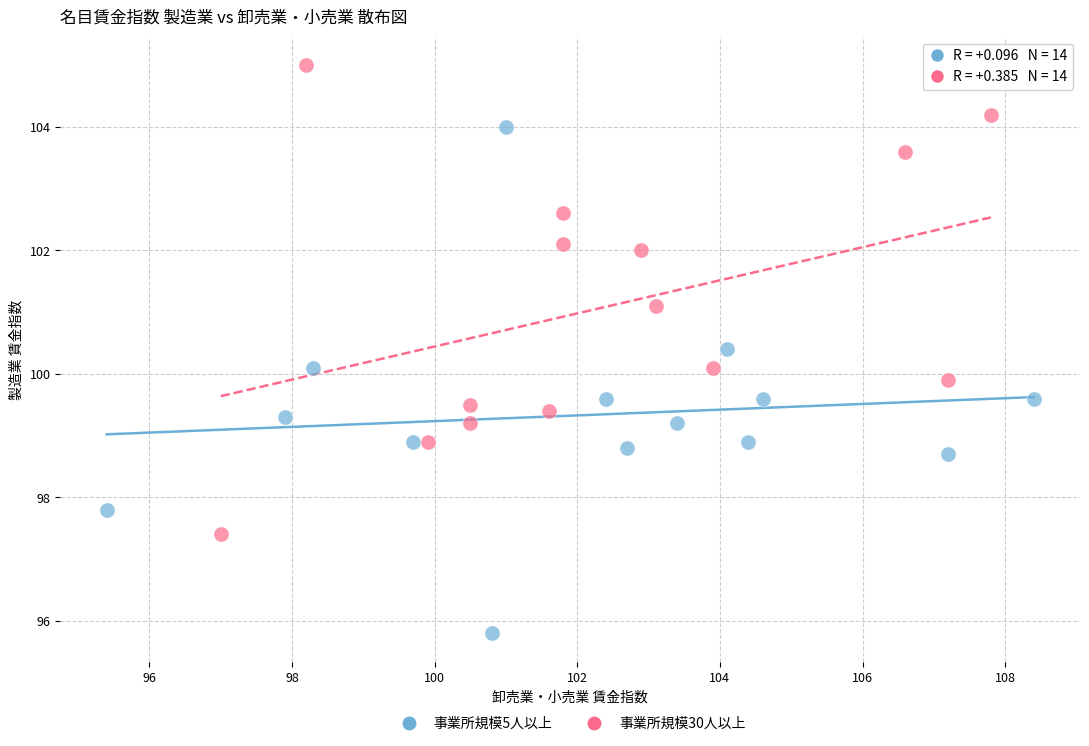

Which series has the widest spread of Y values?

事業所規模5人以上